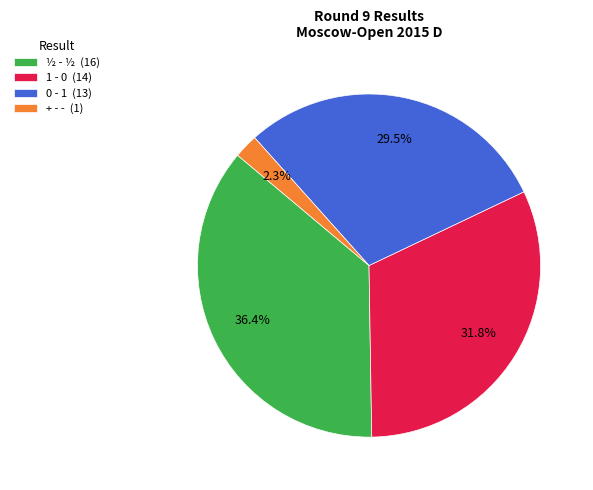

Approximately how many times larger is the value at 0 - 1 (13) compared to ½ - ½ (16)?

0.8